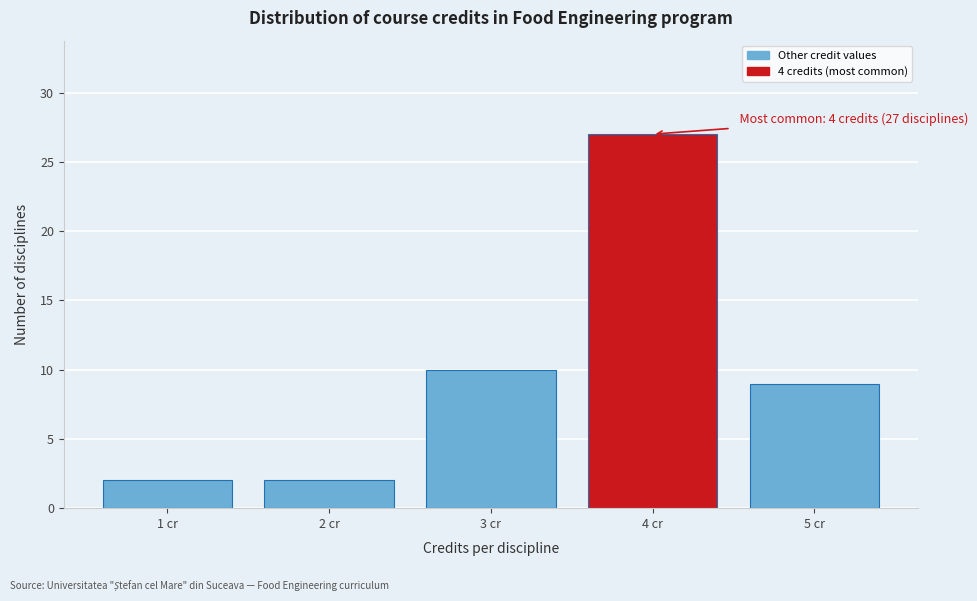

Reading left to right, transcribe all the data shown in this chart.

1 cr=2	2 cr=2	3 cr=10	4 cr=27	5 cr=9